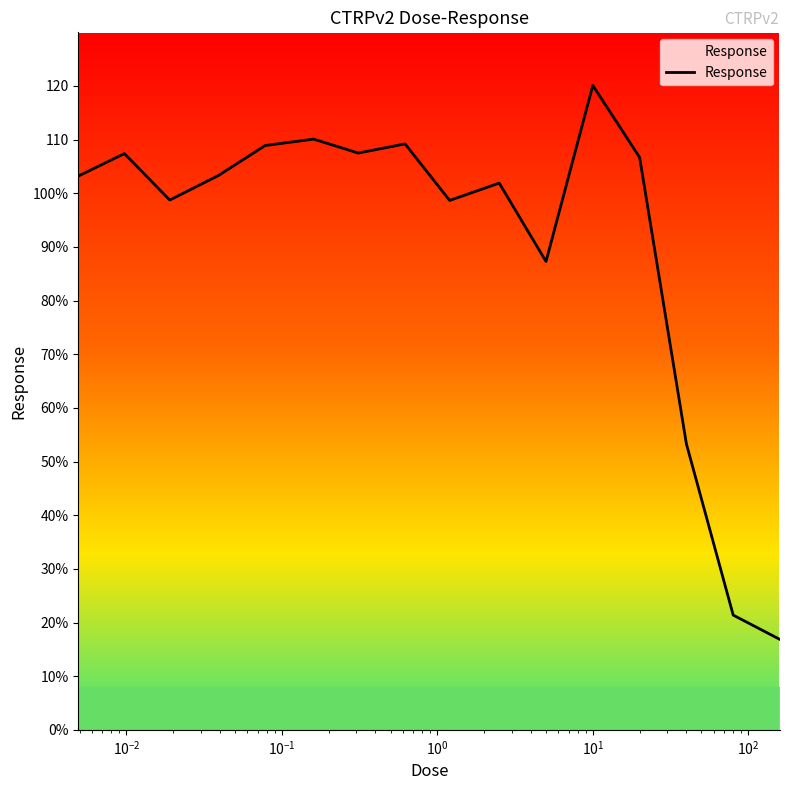

What is the sum of all values?

1454.5